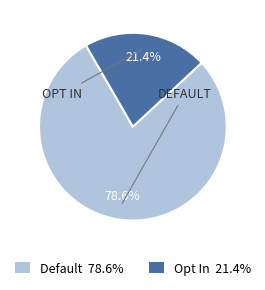

Is it true that Opt In is 21% of the pie?

True